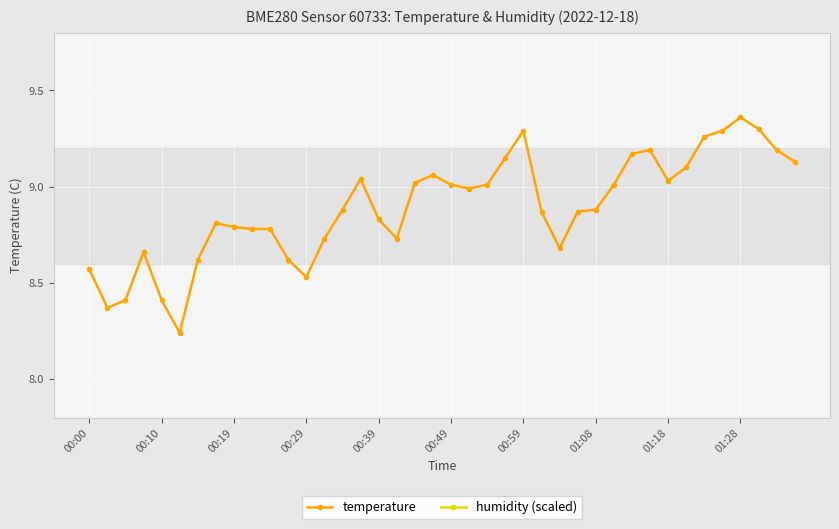

The temperature series shows 3.5 at 38. True or false?

False